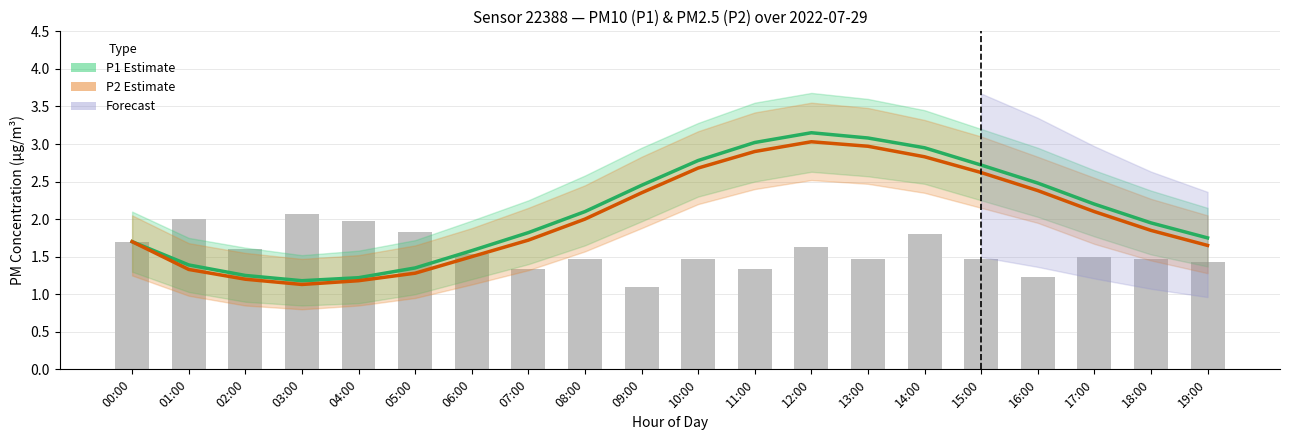

Where is P2 (PM2.5) nearest to the value 2?

08:00